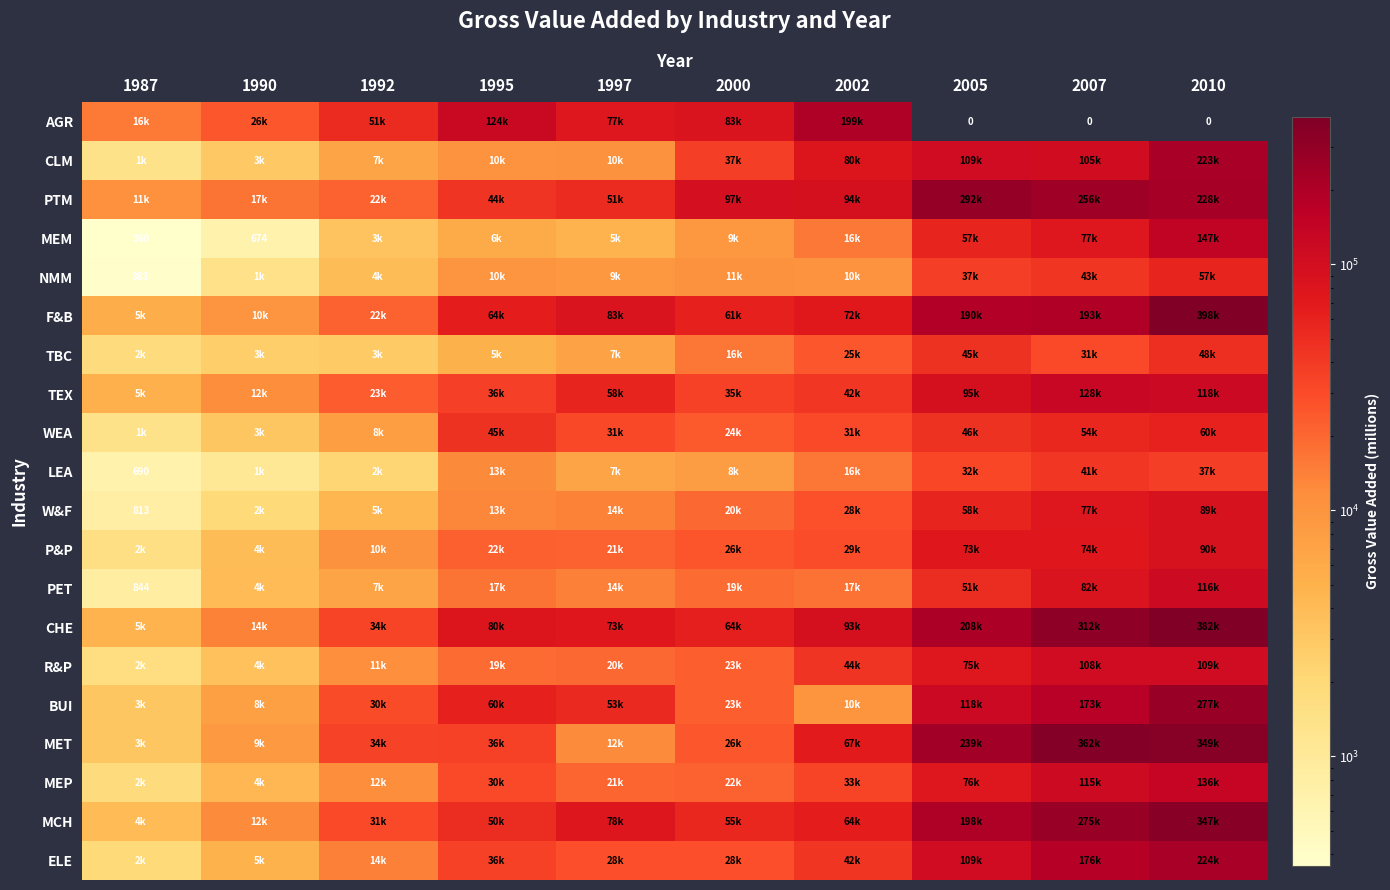

What value does the MCH series have at 2010?

347186.7